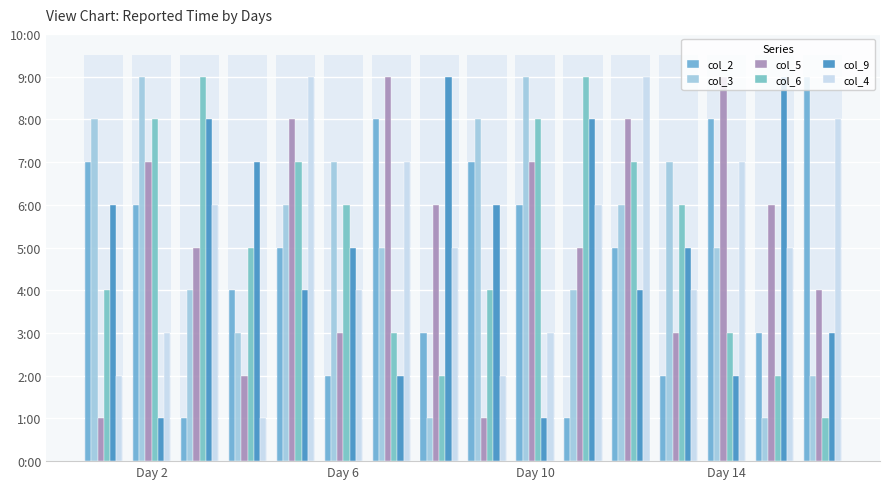

What is the total value across all series at Day 6?

27